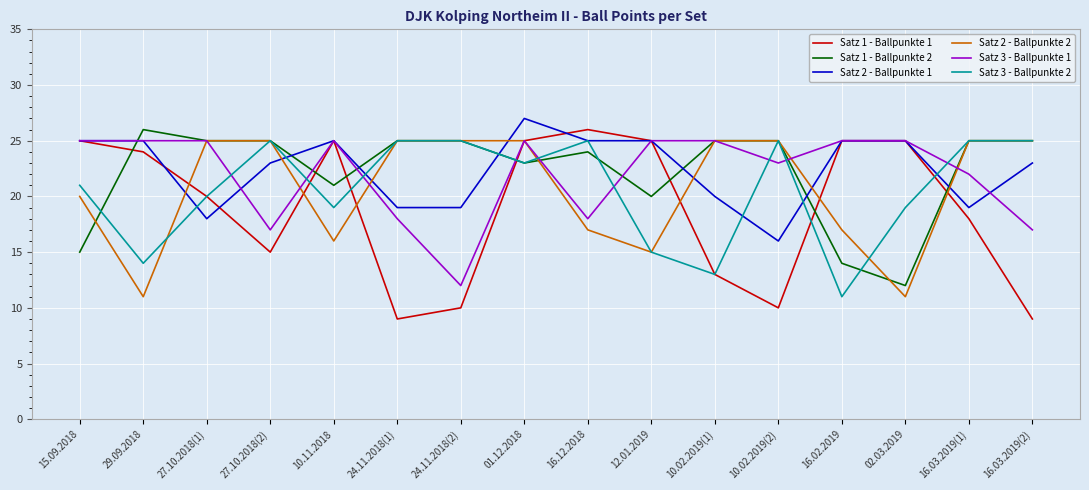

What position from the right is 24.11.2018(1)?

11